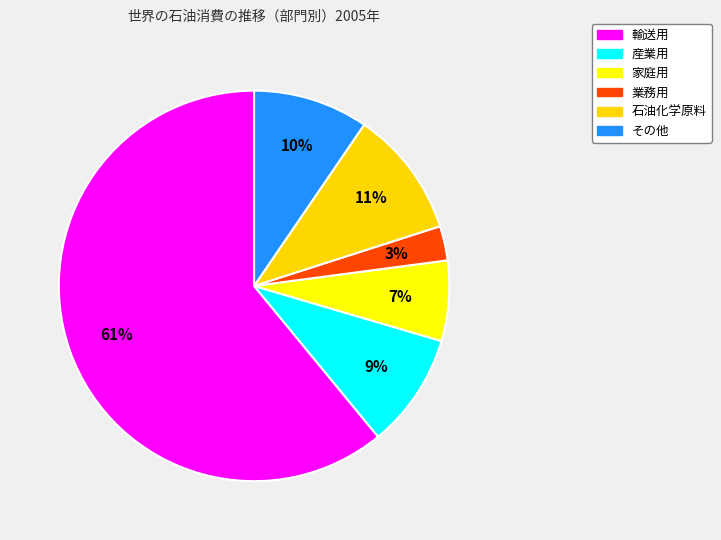

How many segments does this pie chart have?

6